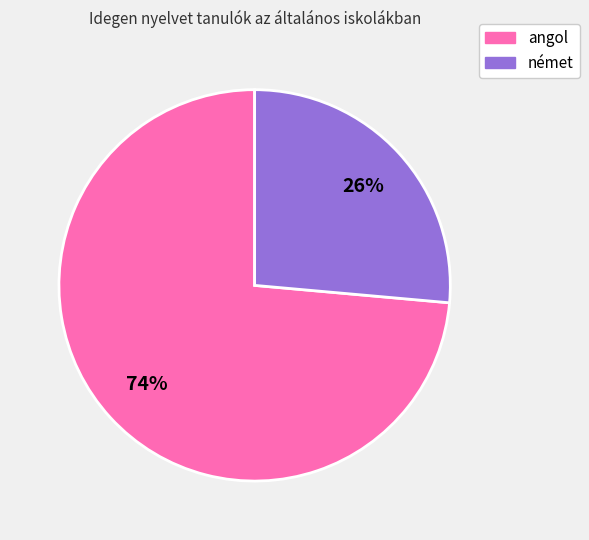

To the nearest percent, what is the average slice percentage?

50%